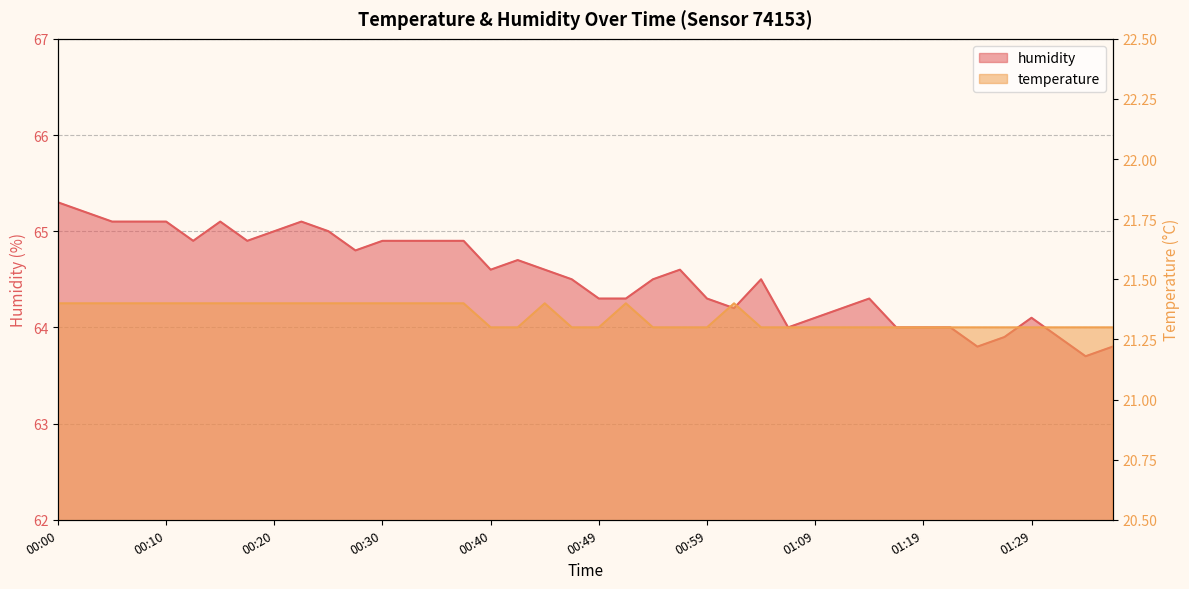

What is the value of the humidity point at the 39th from the left?

63.7